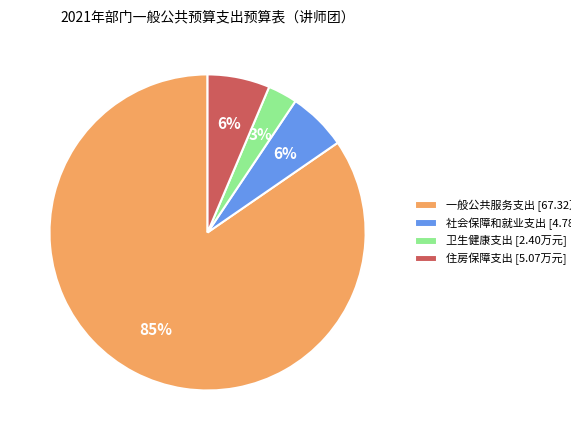

Is it true that 一般公共服务支出 is 90% of the pie?

False